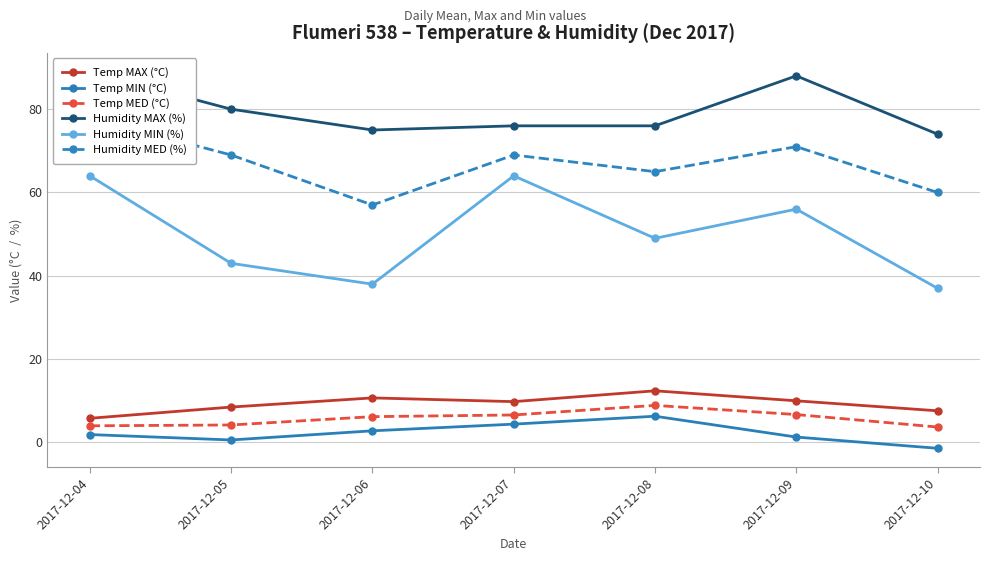

At which label does Temp MED (°C) reach its peak?

2017-12-08